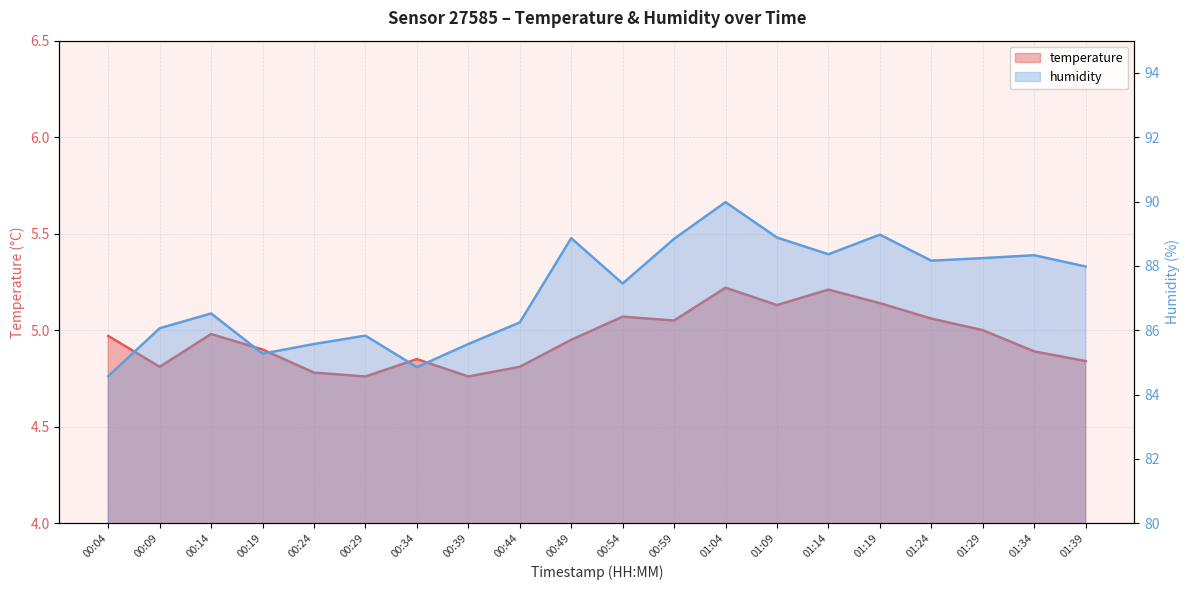

How many lines are shown in the chart?

2